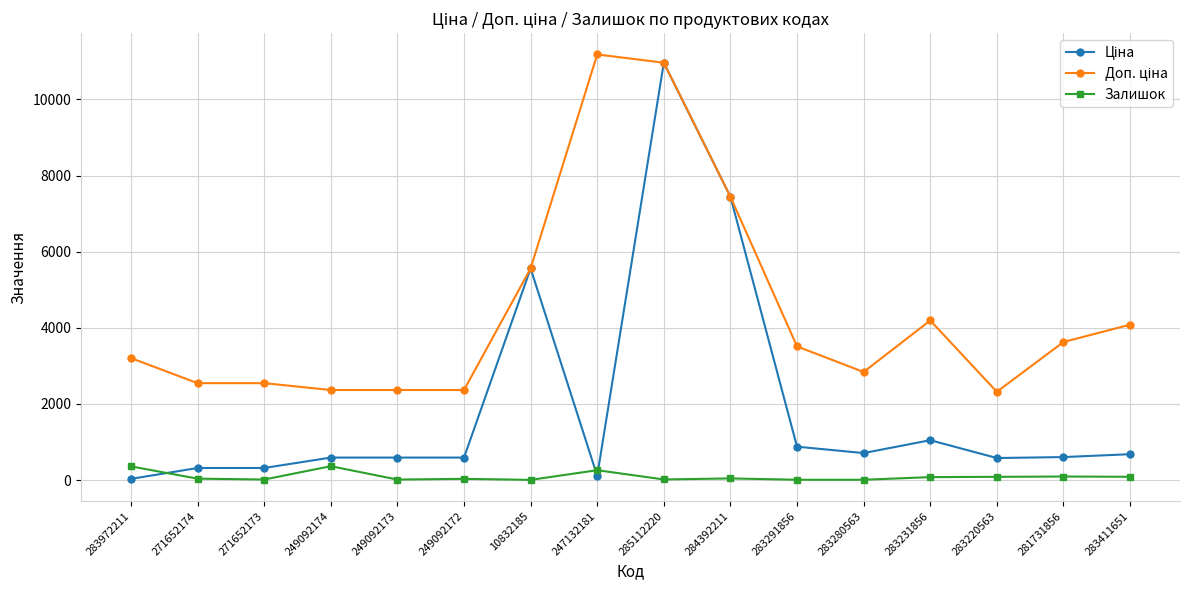

At how many categories does at least one series exceed 5851?

3